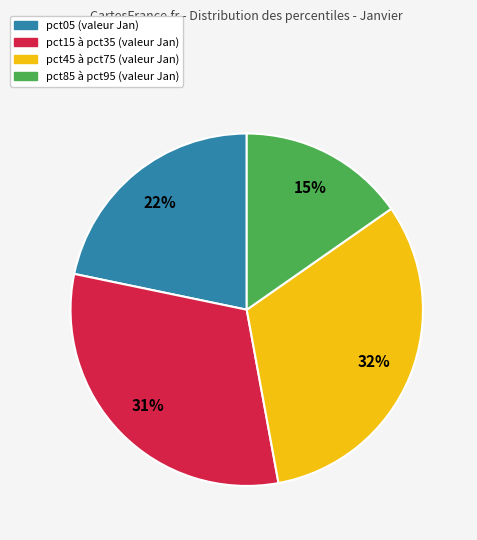

Is there a majority slice in this chart?

No